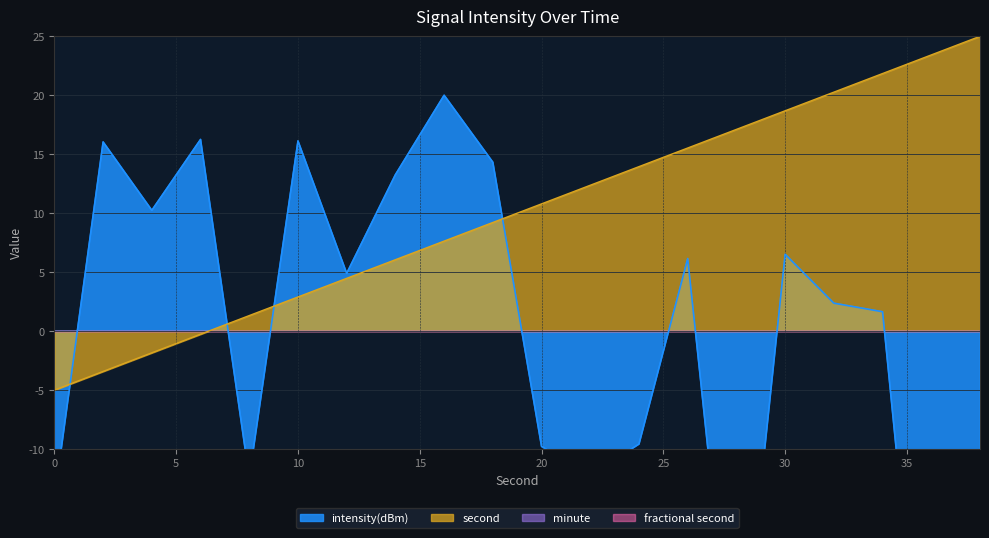

How many values in the intensity(dBm) series are below 4?

10